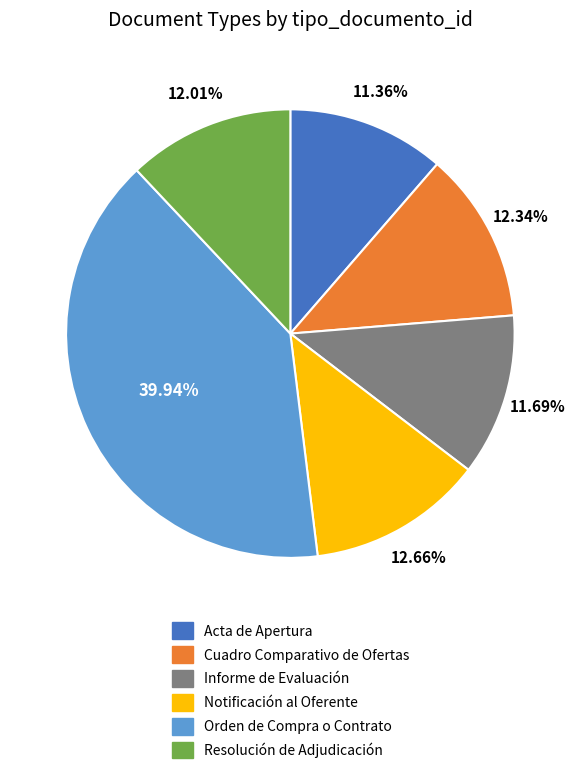

To the nearest percent, what is the average slice percentage?

17%